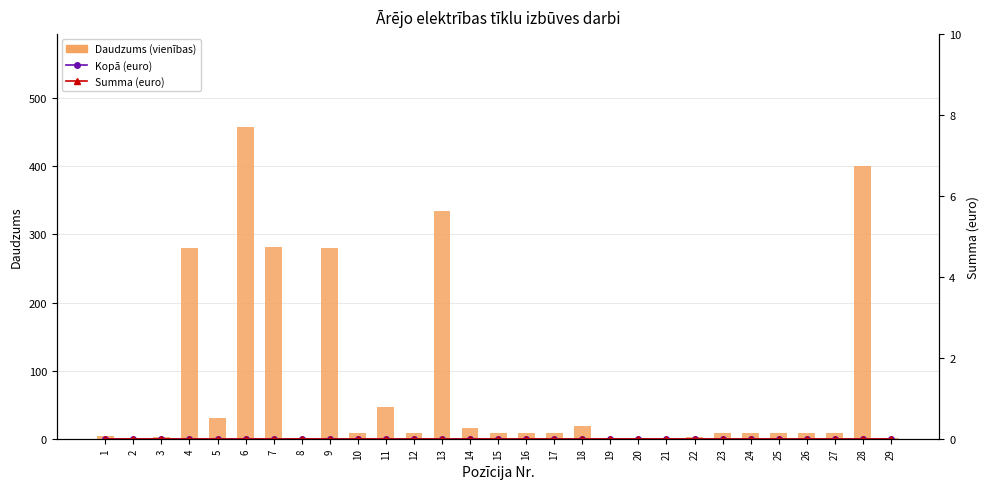

Reading left to right, what are all the values shown in this chart?

Daudzums (vienības): 1=4	2=1	3=3	4=280	5=30	6=457	7=282	8=1	9=280	10=8	11=46	12=8	13=335	14=16	15=8	16=8	17=8	18=18	19=1	20=1	21=1	22=2	23=8	24=8	25=8	26=8	27=8	28=400	29=1
Kopā (euro): 1=0	2=0	3=0	4=0	5=0	6=0	7=0	8=0	9=0	10=0	11=0	12=0	13=0	14=0	15=0	16=0	17=0	18=0	19=0	20=0	21=0	22=0	23=0	24=0	25=0	26=0	27=0	28=0	29=0
Summa (euro): 1=0	2=0	3=0	4=0	5=0	6=0	7=0	8=0	9=0	10=0	11=0	12=0	13=0	14=0	15=0	16=0	17=0	18=0	19=0	20=0	21=0	22=0	23=0	24=0	25=0	26=0	27=0	28=0	29=0